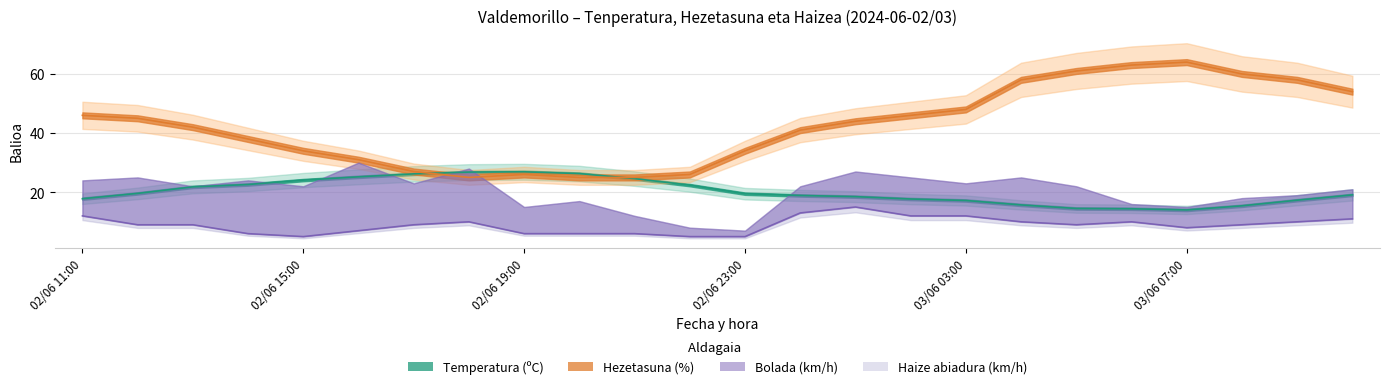

What is the difference between the maximum and minimum values?

10